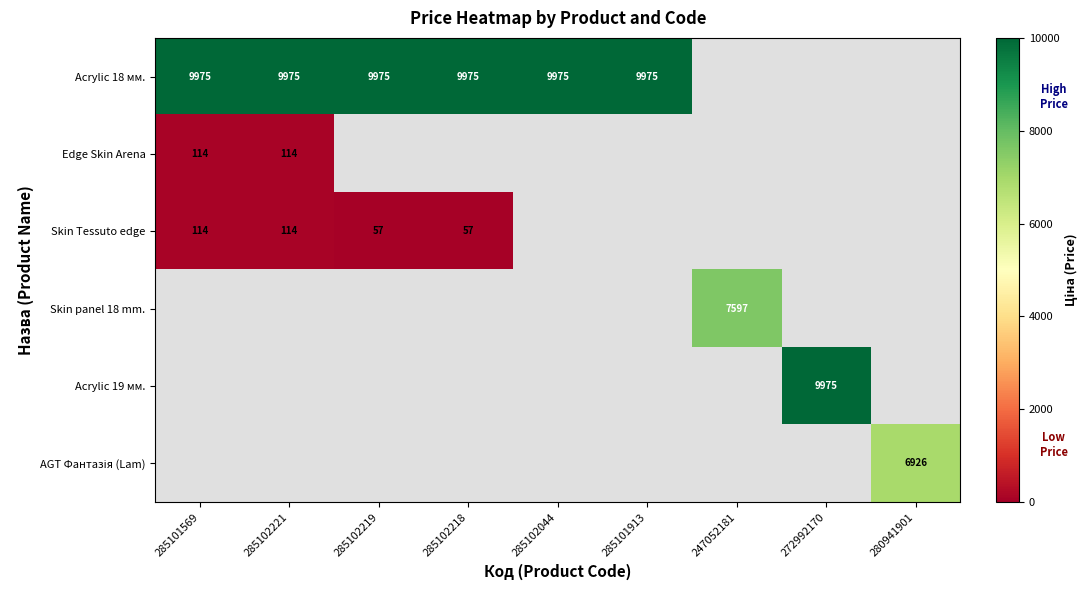

Count the number of categories in the chart.

9